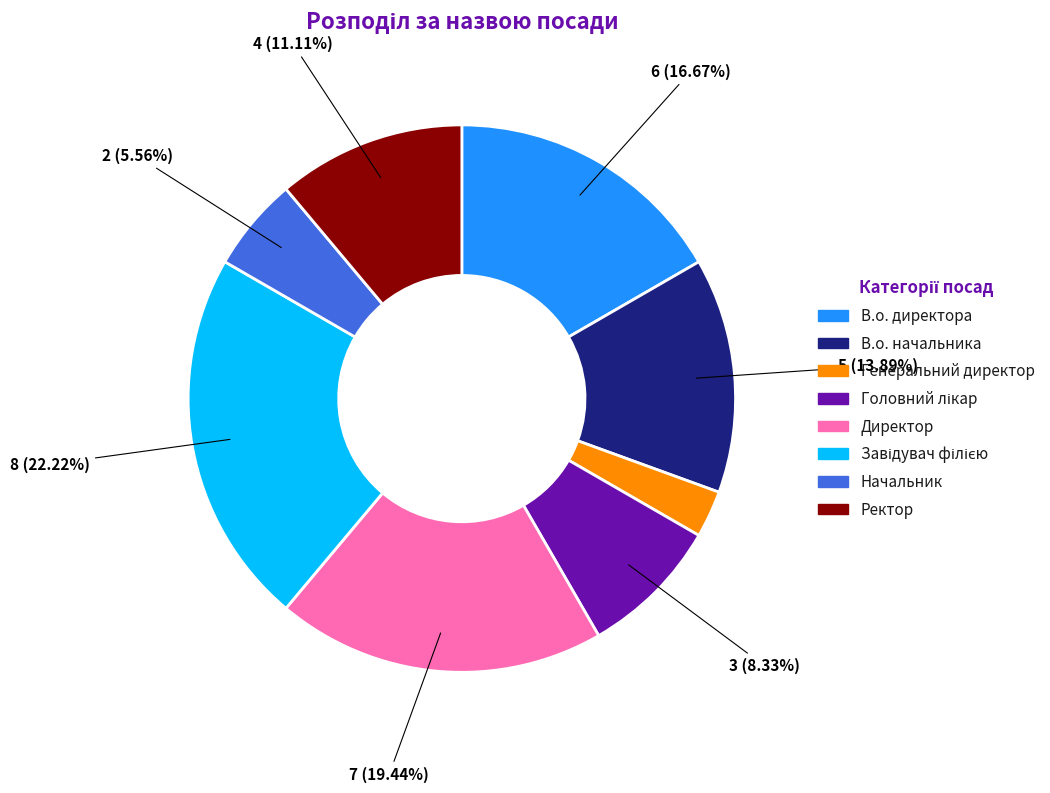

Which has a higher value, Ректор or Генеральний директор?

Ректор